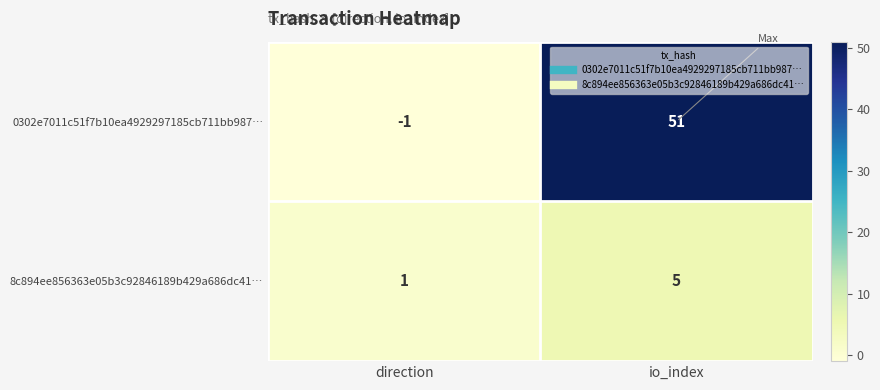

Which series has the largest range (max minus min)?

0302e7011c51f7b10ea4929297185cb711bb987…